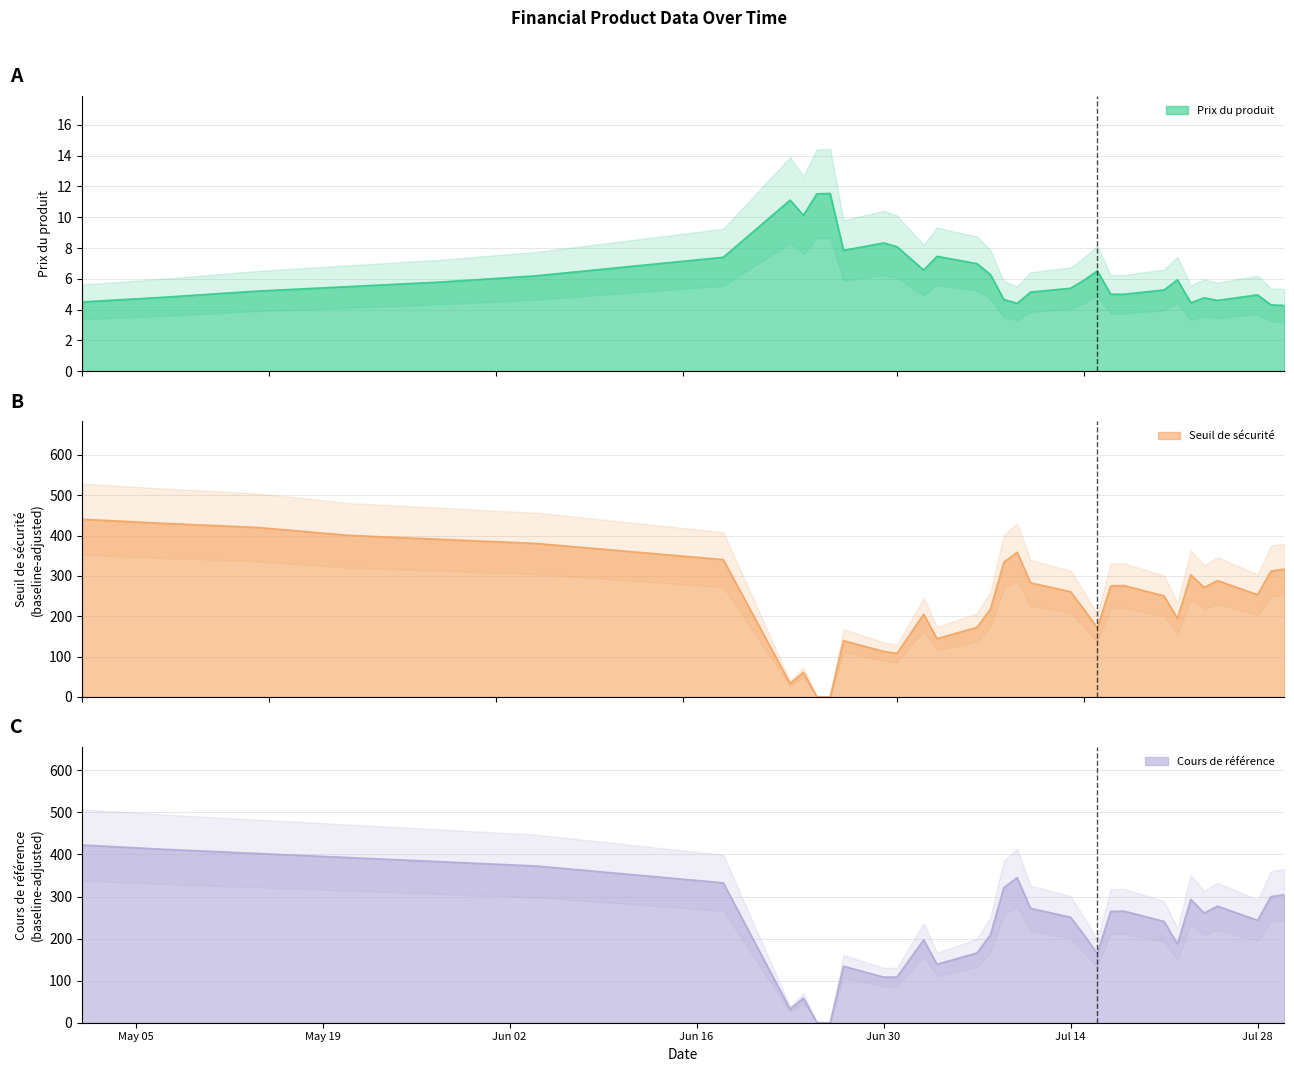

In Cours de reference, how many points are higher than both neighbors (excluding endpoints)?

7